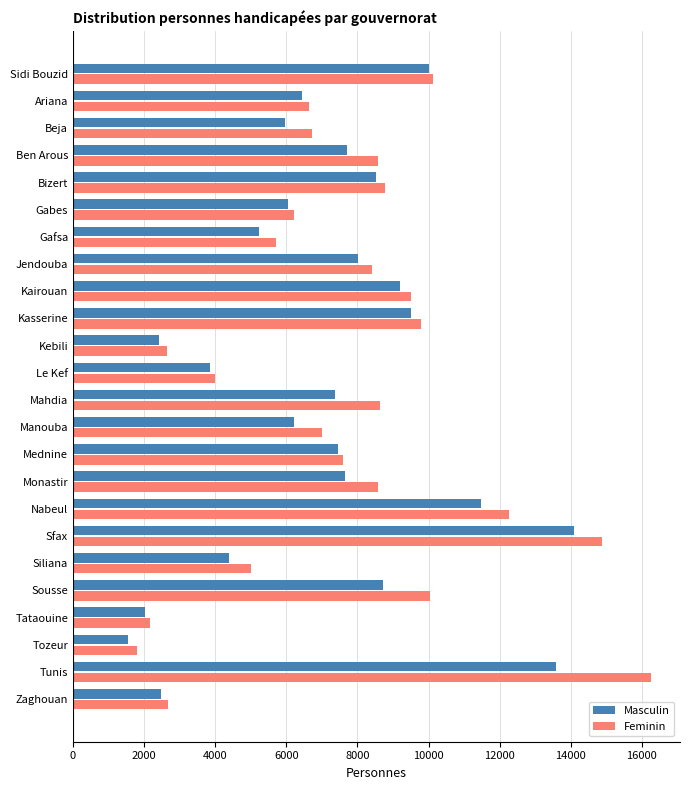

Rank the series by their maximum value, from lowest to highest.

Masculin, Feminin